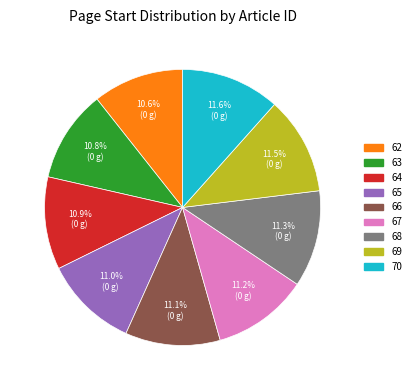

To the nearest percent, what is the average slice percentage?

11%